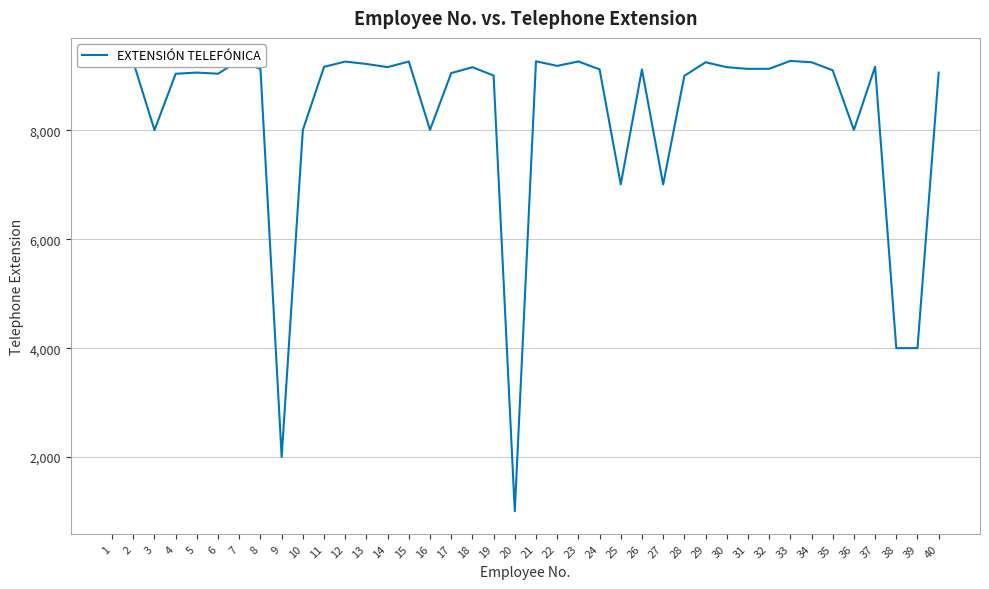

Between 28 and 30, which is larger?

30